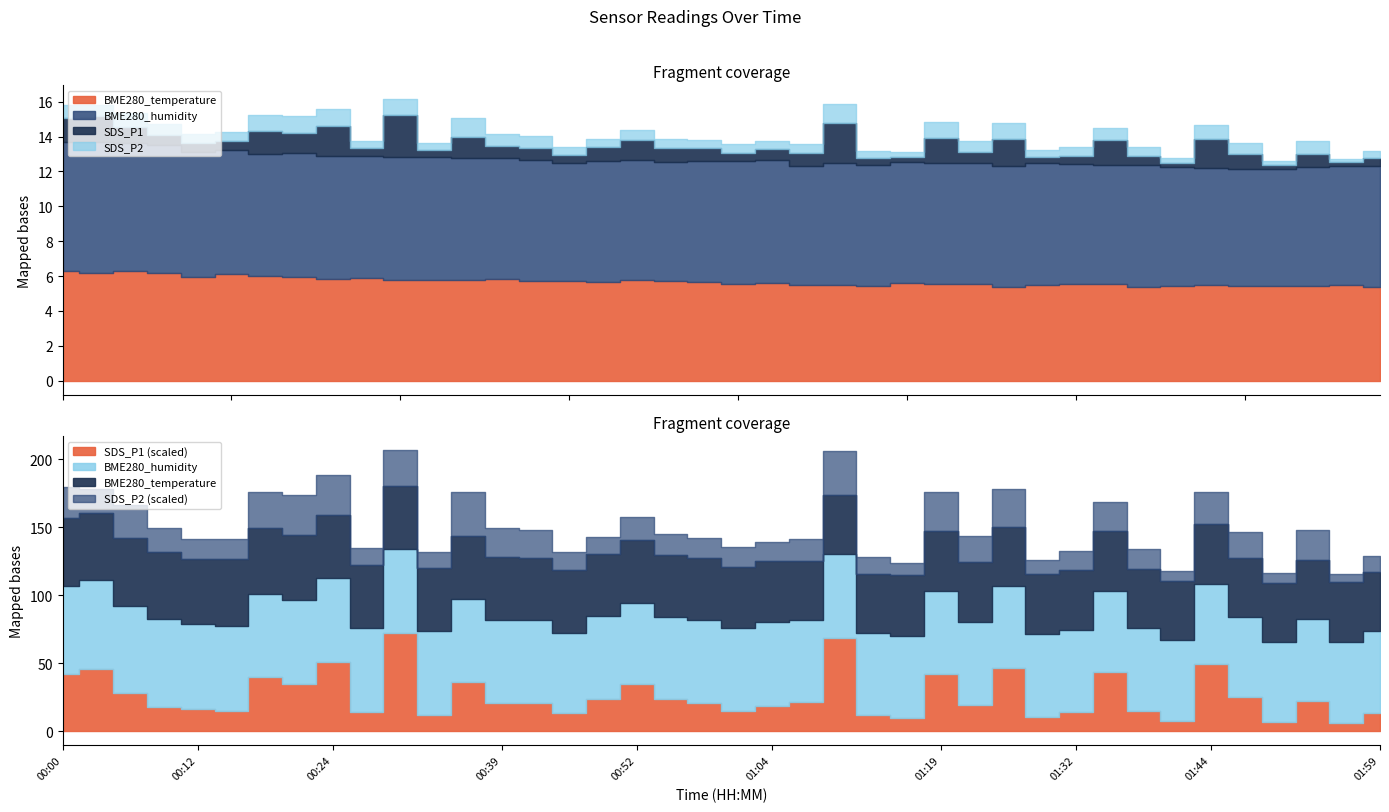

True or false: SDS_P1 has a value of 0.5 at 00:21.

False